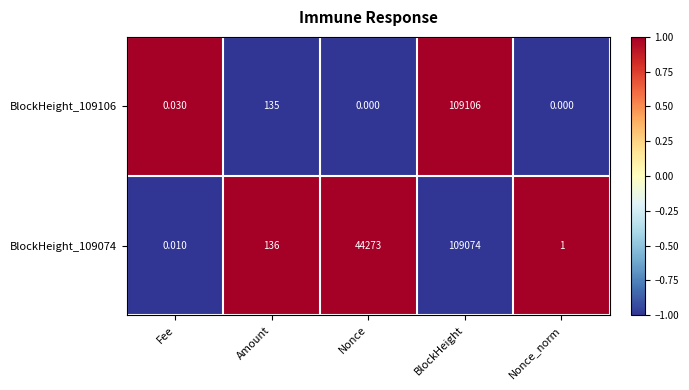

Which series changed the most between BlockHeight and Nonce_norm?

BlockHeight_109106